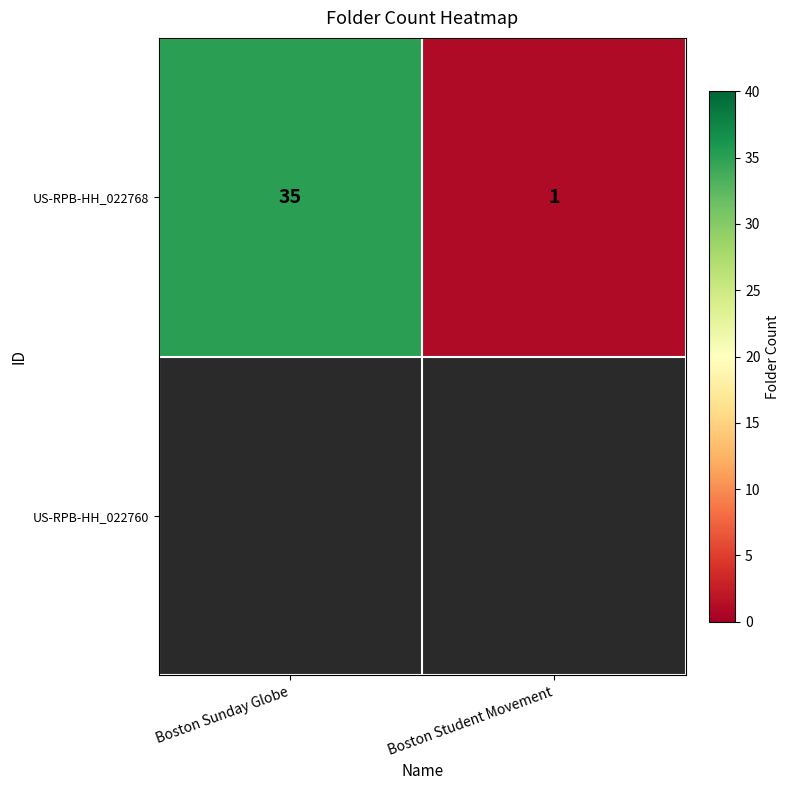

Count the values in the range 1 to 35.

2